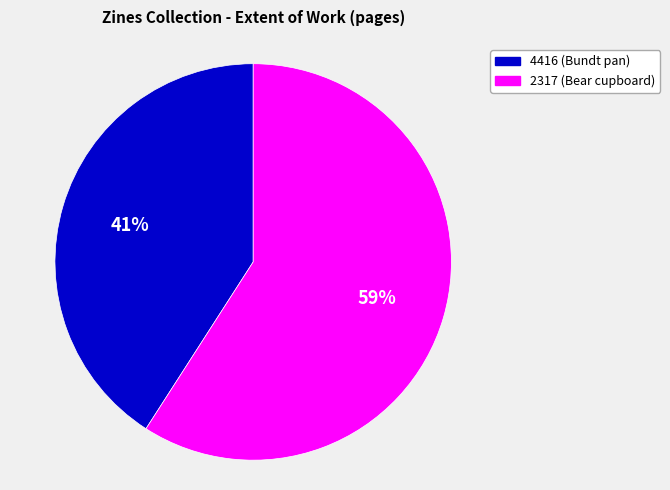

Combined, do 2317 and 4416 account for over 50%?

Yes